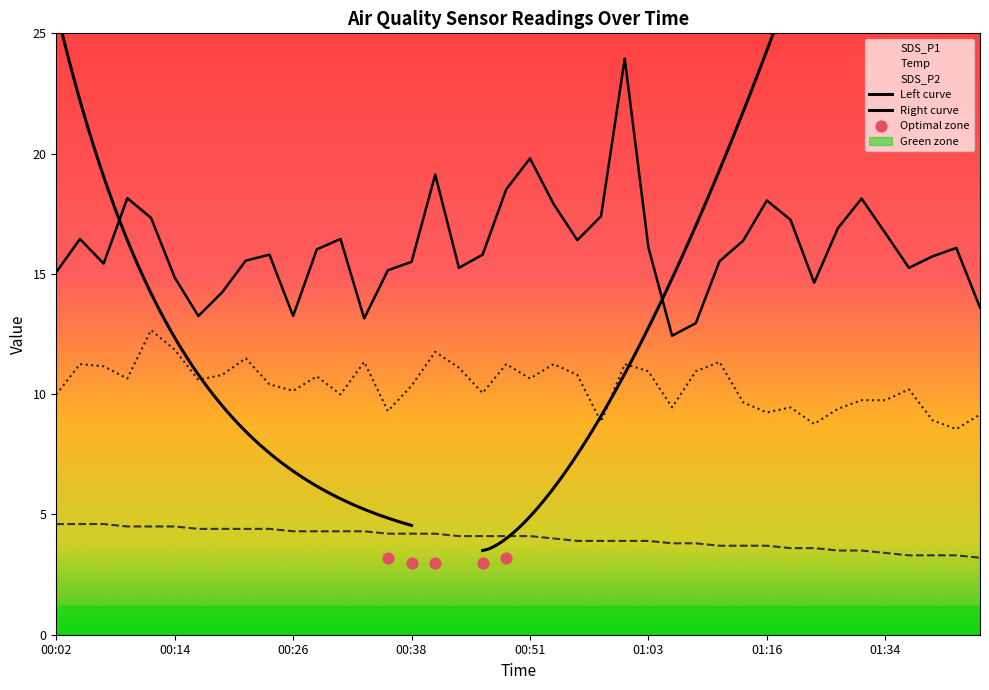

What are all the series names shown in the legend?

SDS_P1, SDS_P2, Temp